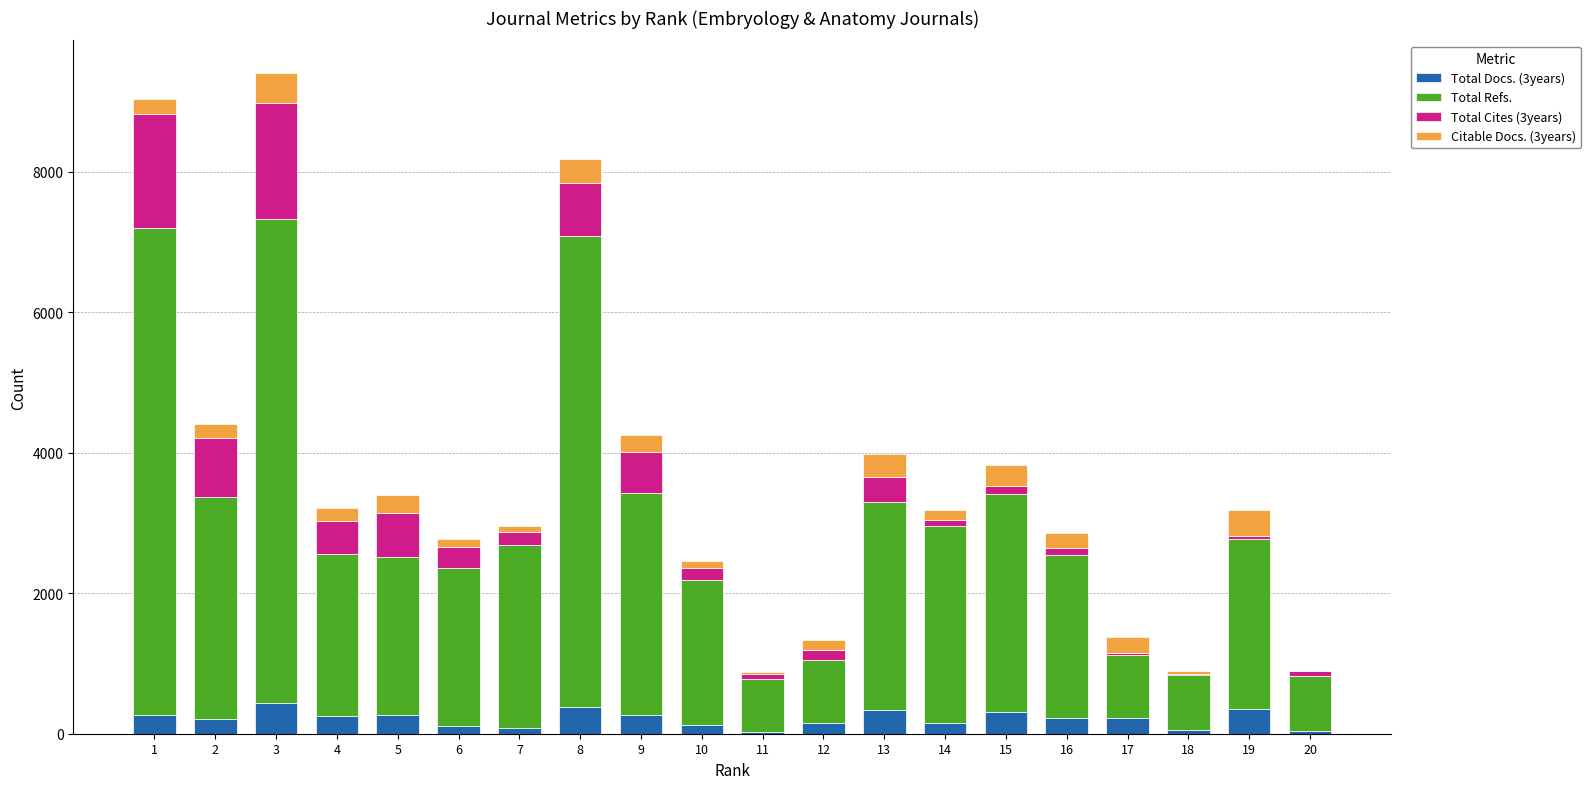

Between 9 and 17, which is larger?

9